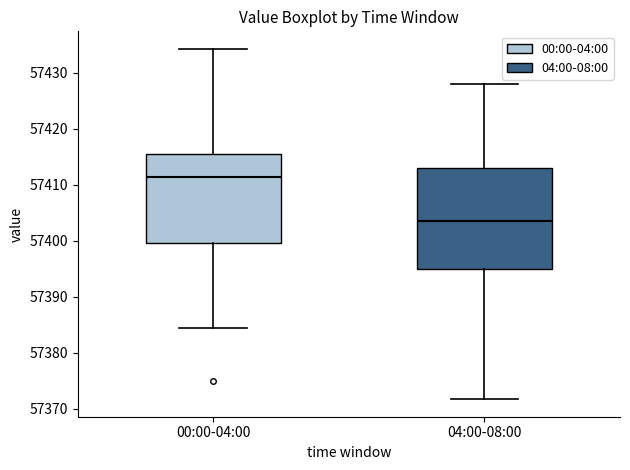

Where does the upper whisker of the box for 00:00-04:00 end on the y-axis? The values are not printed on the chart, so give them approximately, as read against the axis.

57434